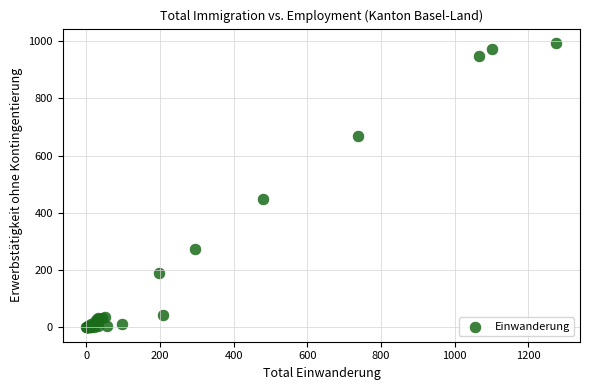

What Y value in the scatter plot is closest to 497?

450